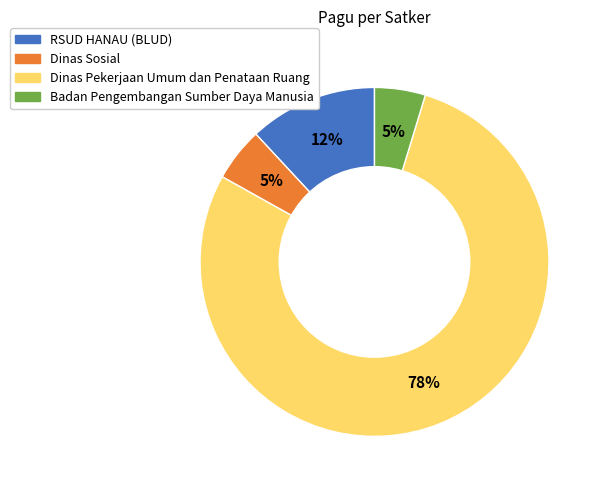

Does any single category account for the majority?

Yes